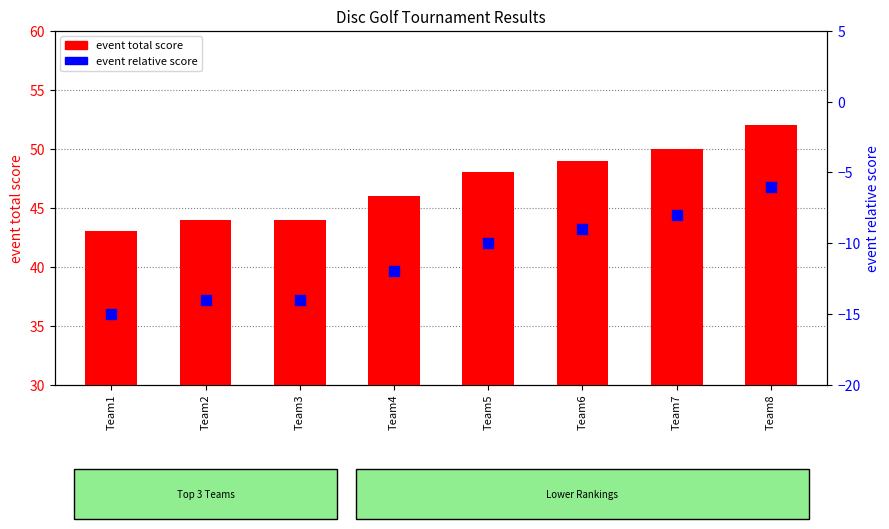

Which series has the largest Y range (max minus min)?

event total score